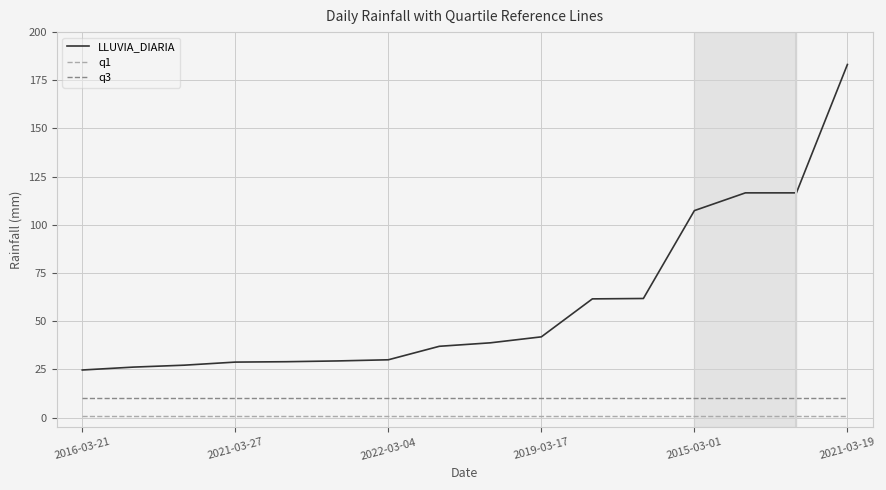

Which series has the widest spread of values?

LLUVIA_DIARIA